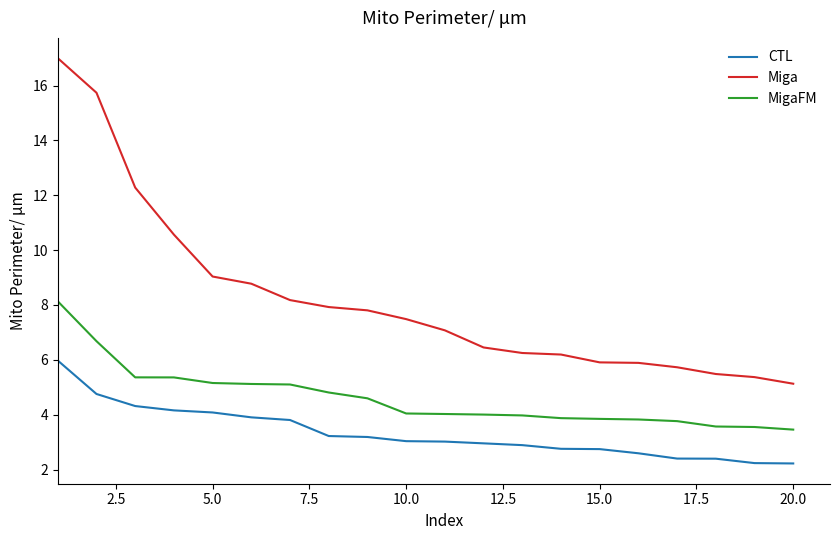

What is the difference between the maximum and minimum values in the MigaFM series?

4.7